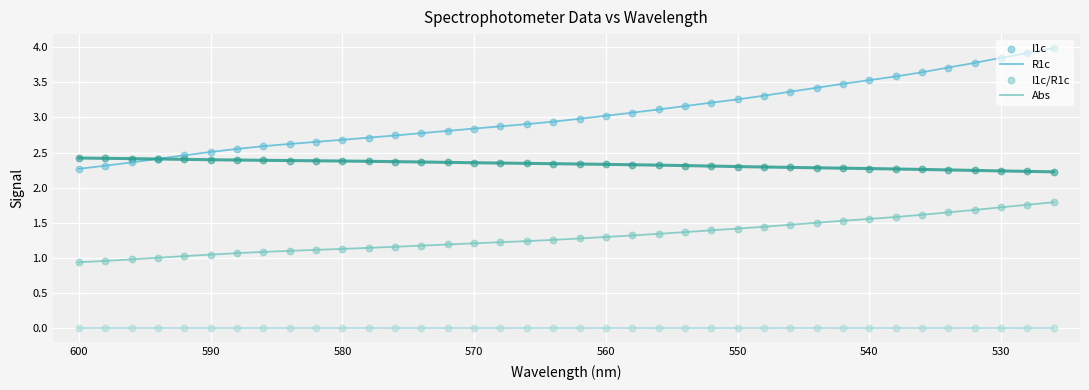

Which series contains the highest Y value?

I1c